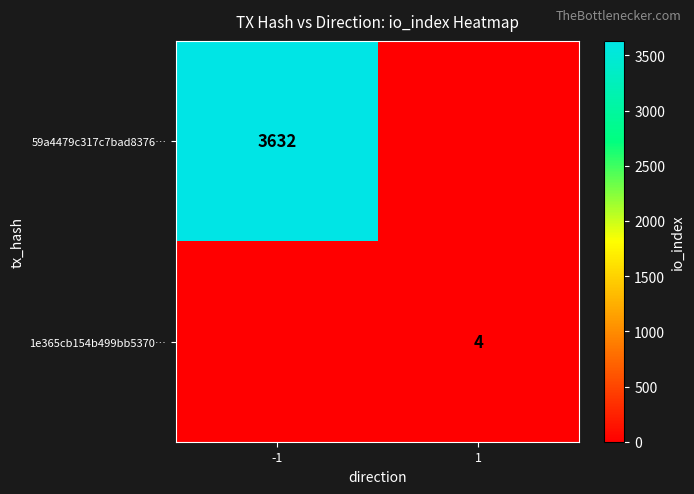

The value of 59a4479c317c7bad8376… at -1 is 3632. True or false?

True